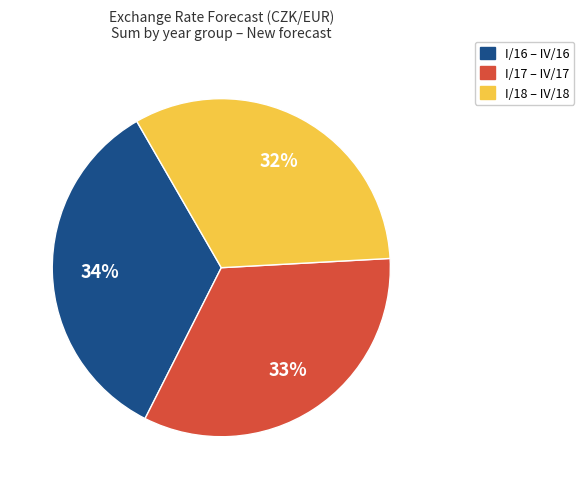

To the nearest percent, what percentage of the pie is I/16 – IV/16?

34%